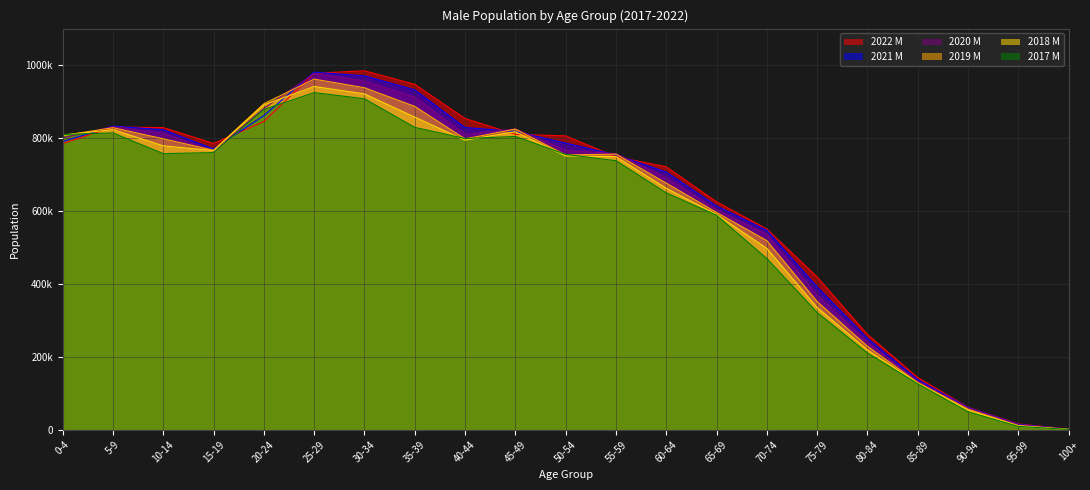

Rank the series by their average value, from highest to lowest.

2022 M, 2021 M, 2020 M, 2019 M, 2018 M, 2017 M